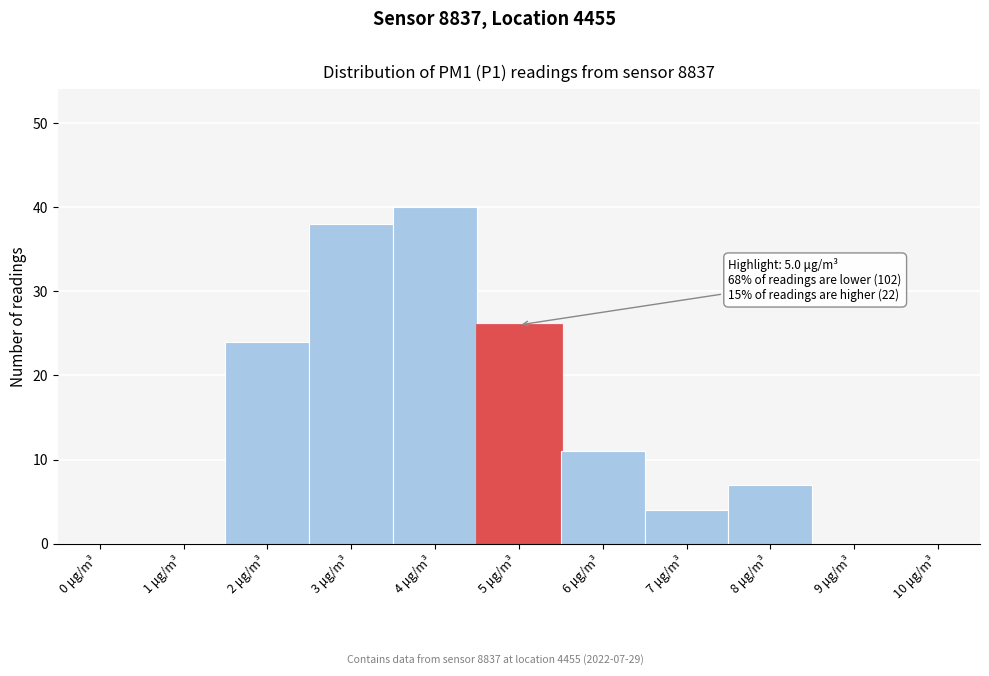

Reading left to right, extract all data points from this chart.

0 μg/m³=0	1 μg/m³=0	2 μg/m³=24	3 μg/m³=38	4 μg/m³=40	5 μg/m³=26	6 μg/m³=11	7 μg/m³=4	8 μg/m³=7	9 μg/m³=0	10 μg/m³=0